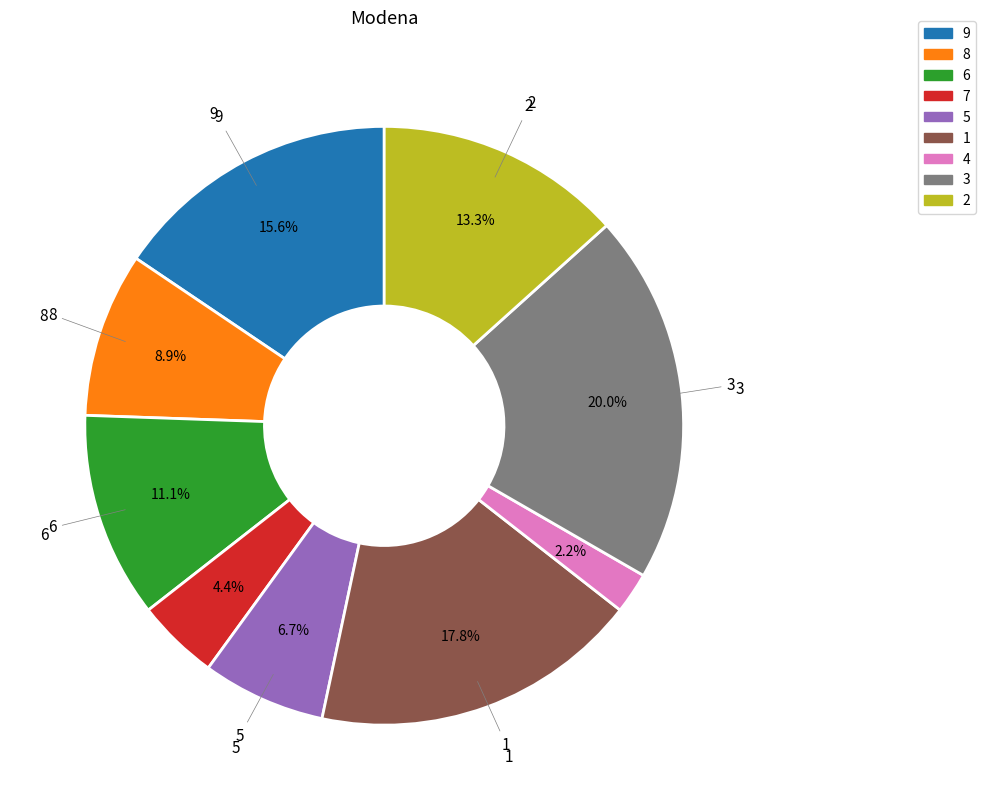

To the nearest percent, what is the combined percentage of 8 and 7?

13%